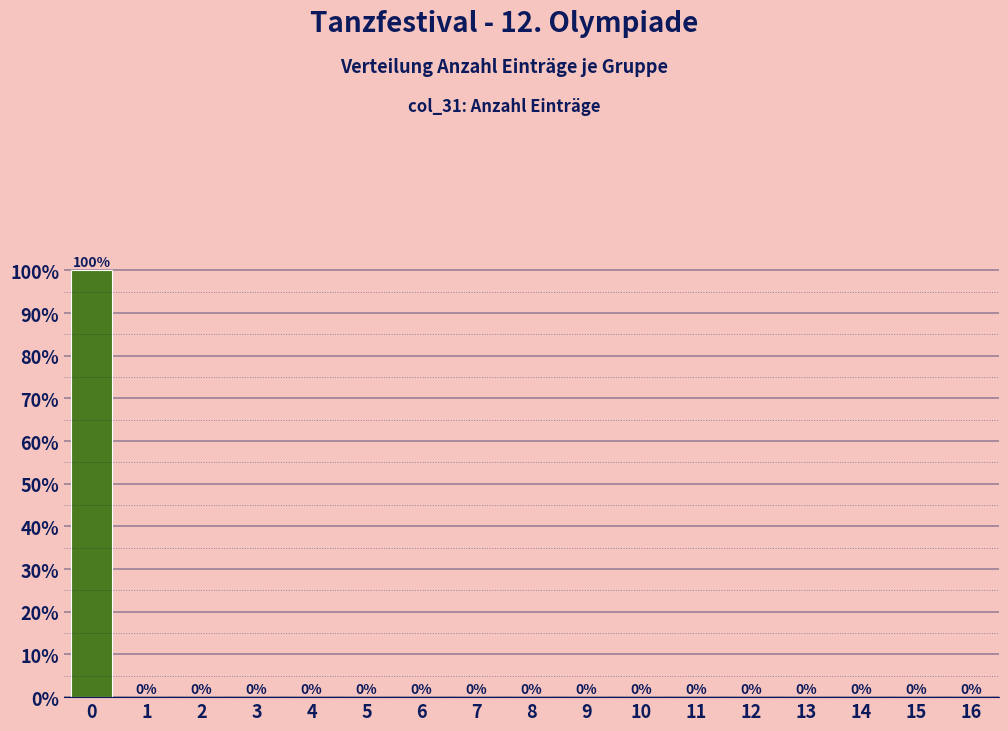

Reading left to right, list all the values displayed in this chart.

0=100	1=0	2=0	3=0	4=0	5=0	6=0	7=0	8=0	9=0	10=0	11=0	12=0	13=0	14=0	15=0	16=0